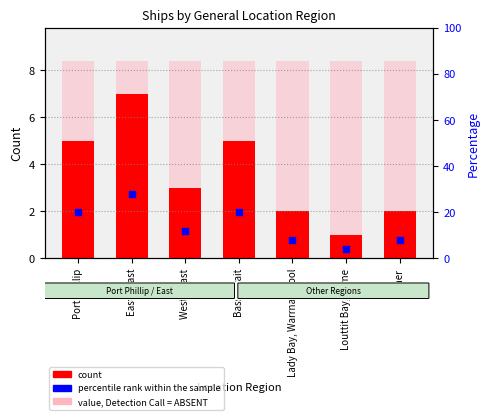

At how many categories does at least one series exceed 12?

3